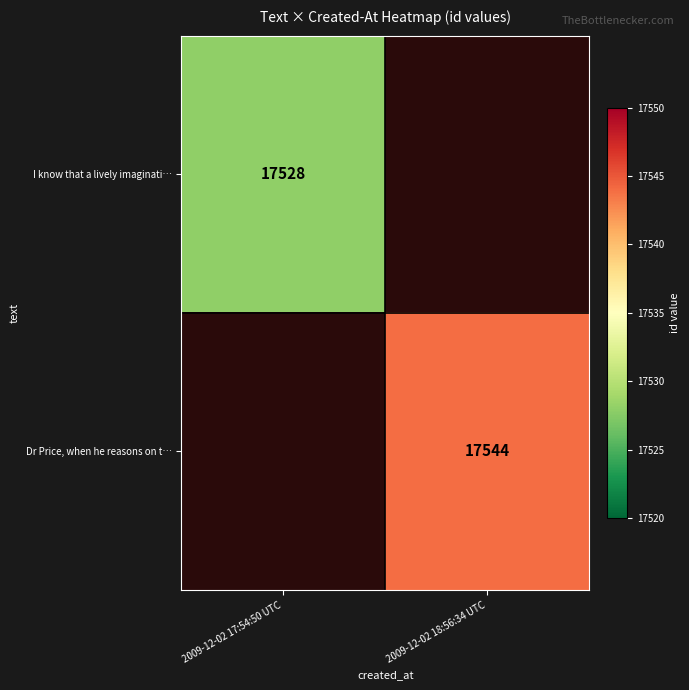

How many categories are shown in the chart?

2